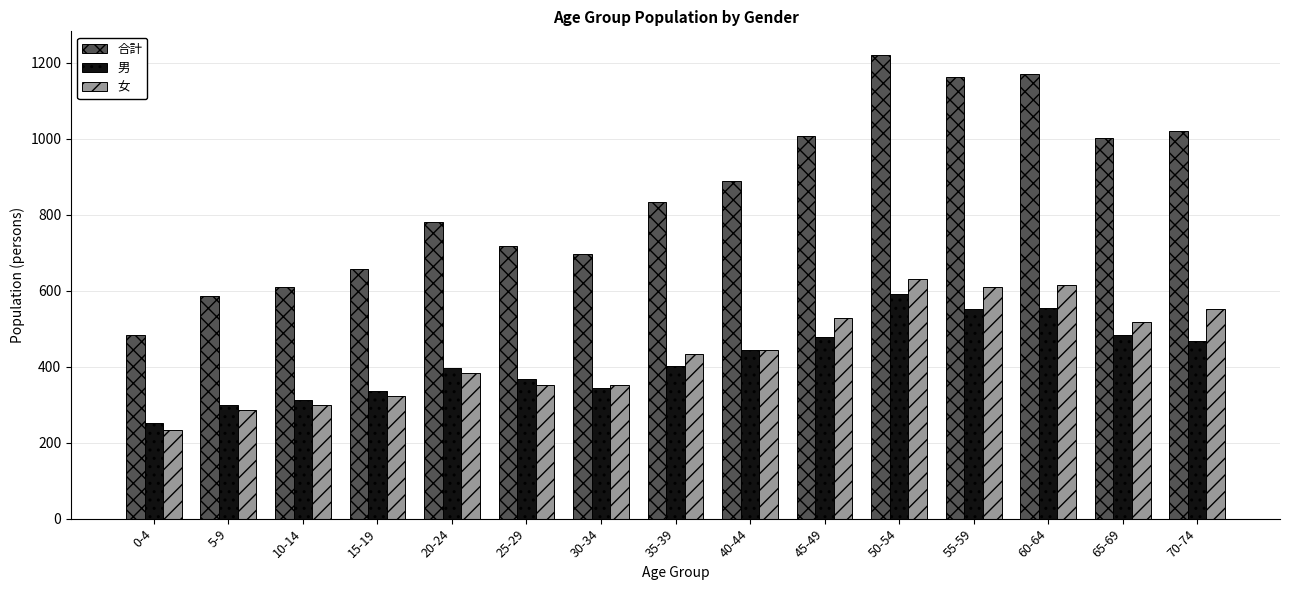

What is the total value across all series at 45-49?

2014